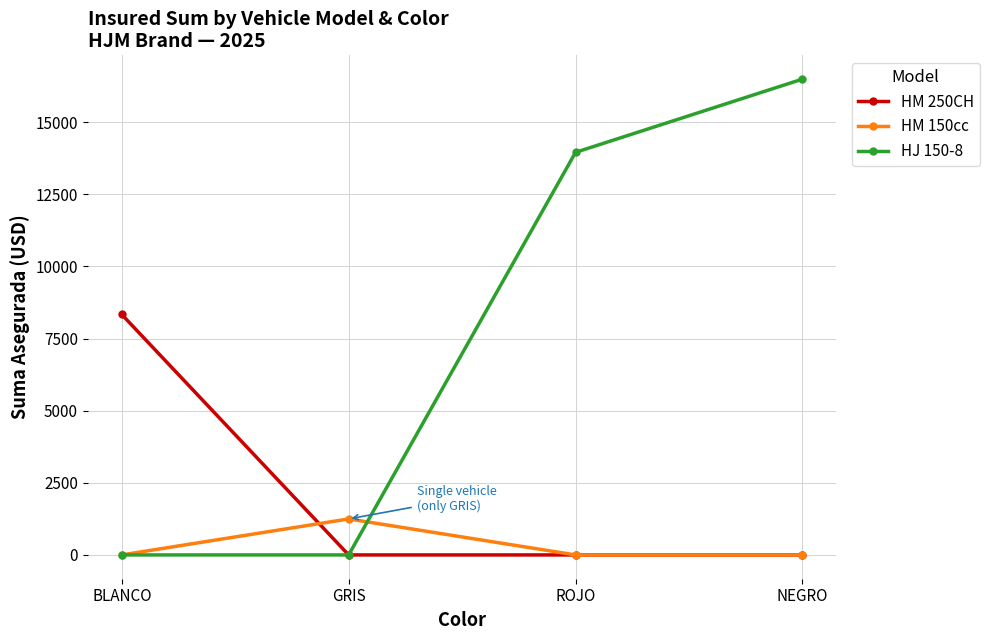

Reading left to right, transcribe all the data shown in this chart.

HM 250CH: BLANCO=8335.9	GRIS=0.0	ROJO=0.0	NEGRO=0.0
HM 150cc: BLANCO=0.0	GRIS=1247.8	ROJO=0.0	NEGRO=0.0
HJ 150-8: BLANCO=0.0	GRIS=0.0	ROJO=13957.3	NEGRO=16495.0